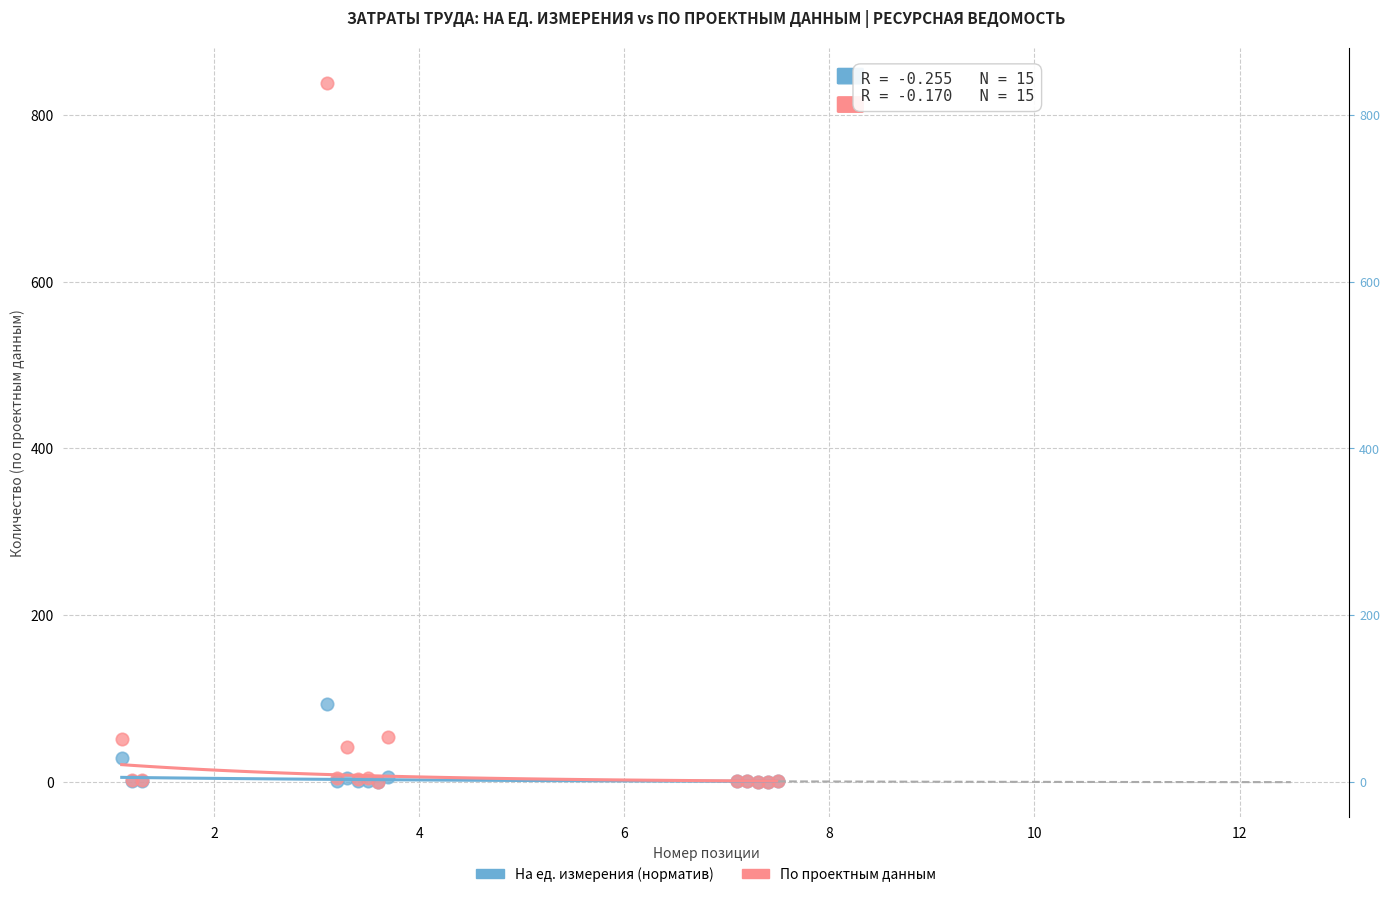

Which series has the widest spread of Y values?

По проектным данным